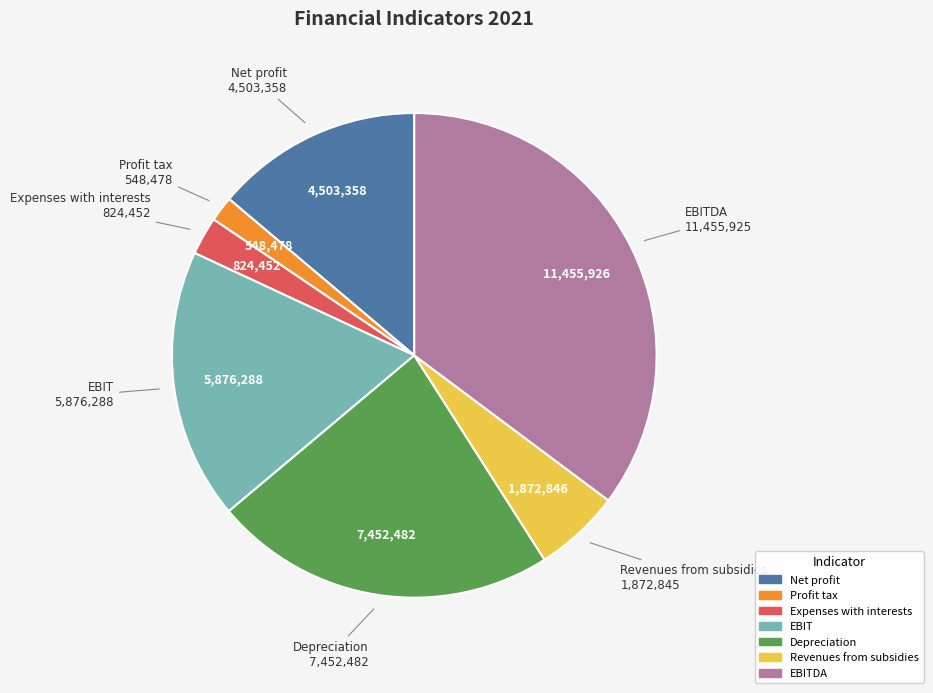

Is there any slice that represents more than half of the pie?

No